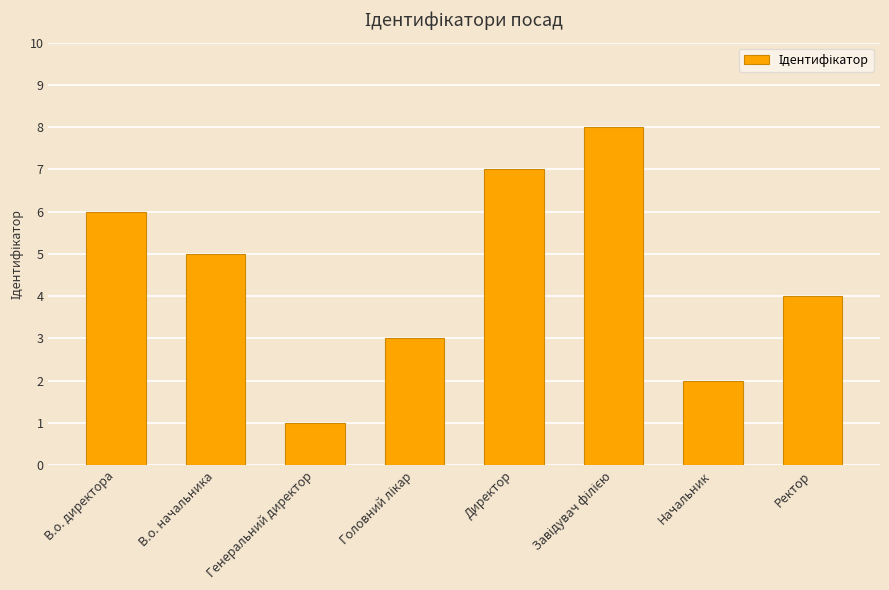

What position from the left is В.о. директора?

1